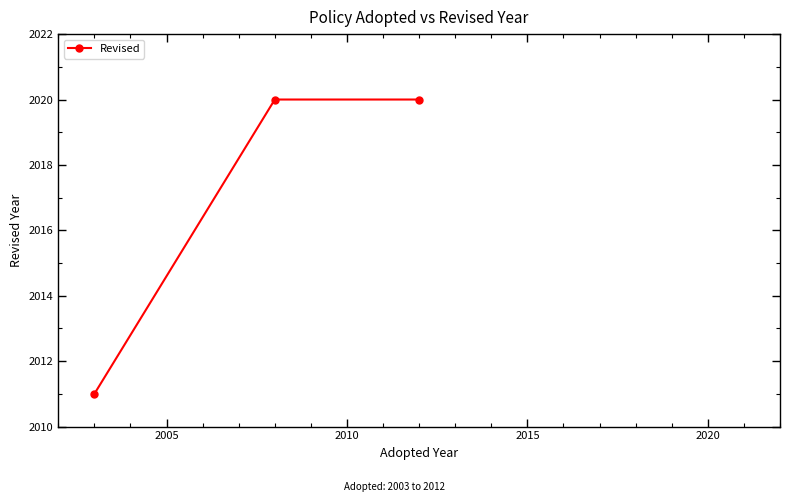

Count the number of data series in this chart.

1